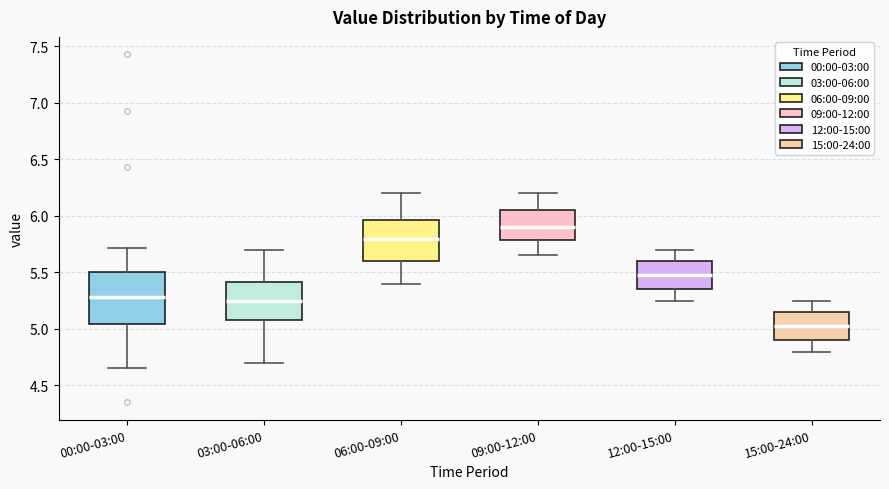

Reading left to right, read every box against the y-axis: the position of its median line, the range the box covers, and the ends of its whiskers. The values are not printed on the chart, so give them approximately, as read against the axis.

00:00-03:00: median 5.30, box 5.05 to 5.50, whiskers 4.65 to 5.70
03:00-06:00: median 5.25, box 5.10 to 5.40, whiskers 4.70 to 5.70
06:00-09:00: median 5.80, box 5.60 to 5.95, whiskers 5.40 to 6.20
09:00-12:00: median 5.90, box 5.80 to 6.05, whiskers 5.65 to 6.20
12:00-15:00: median 5.50, box 5.35 to 5.60, whiskers 5.25 to 5.70
15:00-24:00: median 5.05, box 4.90 to 5.15, whiskers 4.80 to 5.25